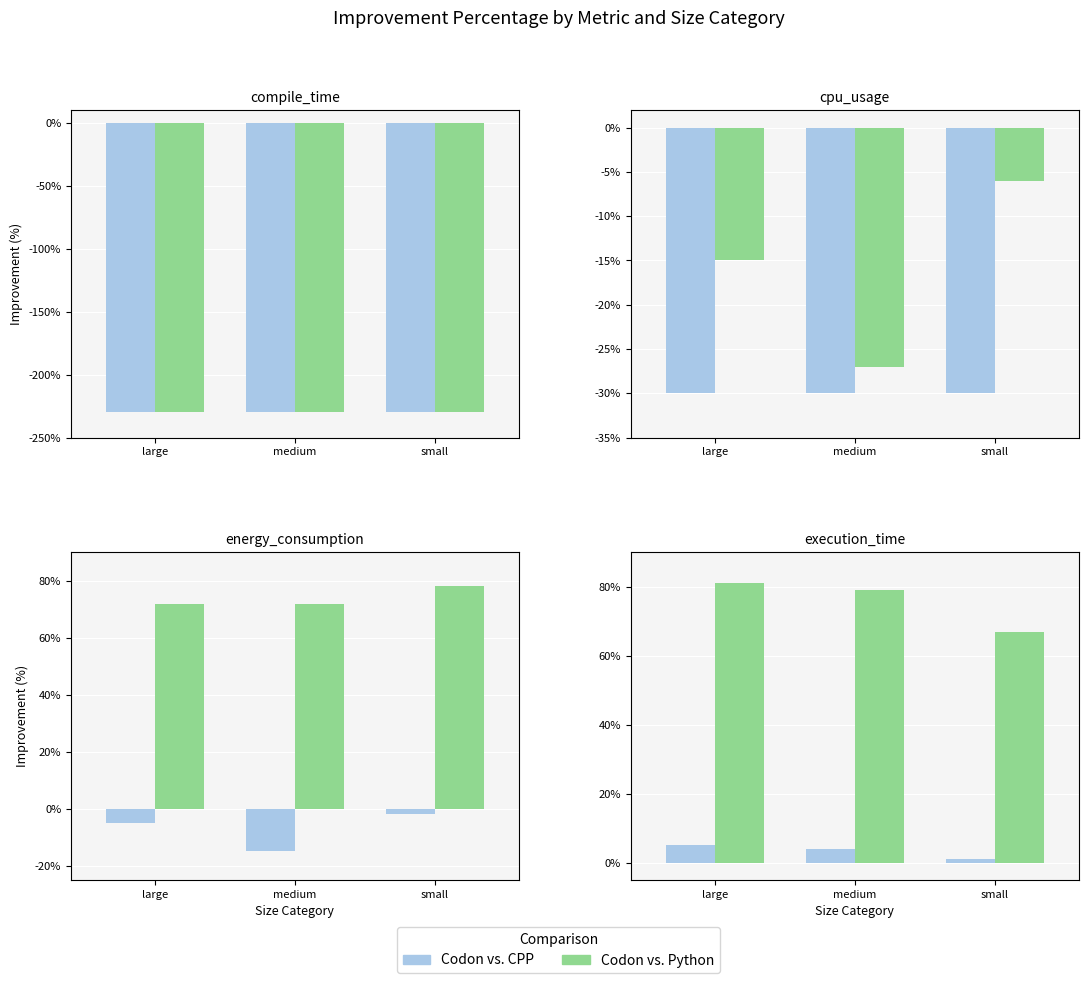

Between medium and small, which series saw the biggest shift?

Codon vs. Python